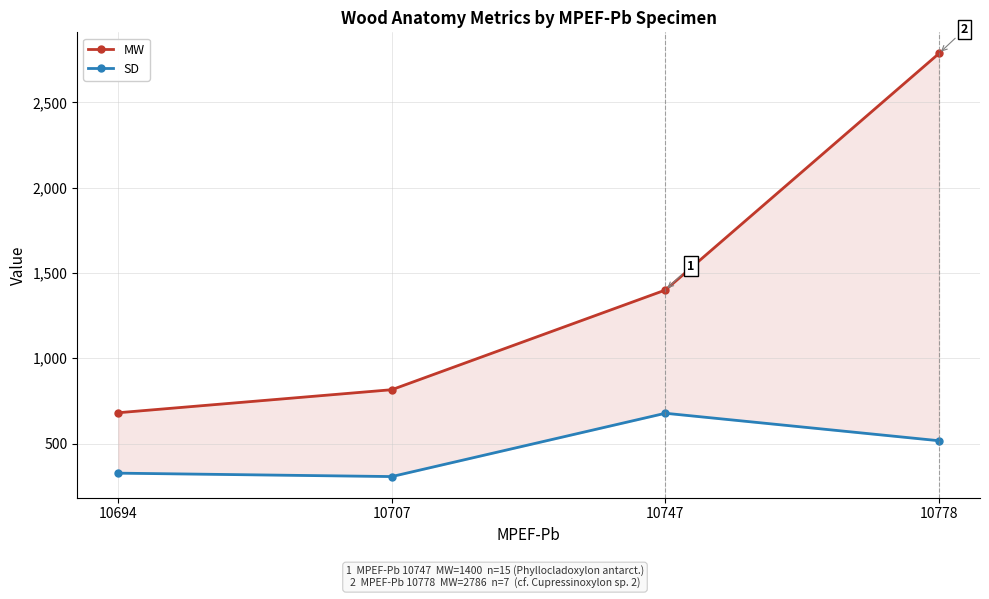

True or false: MW has more than 1 points higher than both neighbors.

False